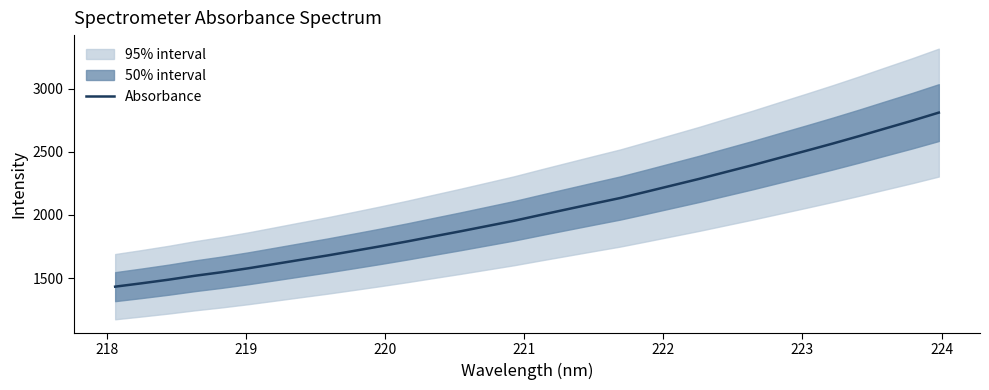

What is the minimum value for Absorbance?

1433.2